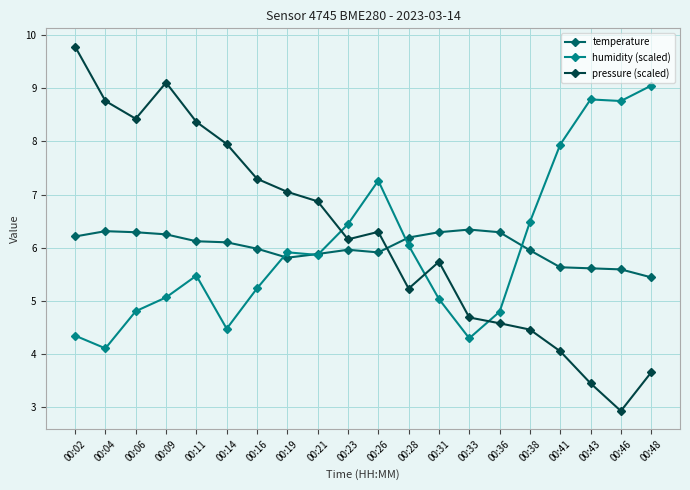

What is the sum of all temperature values?

120.2